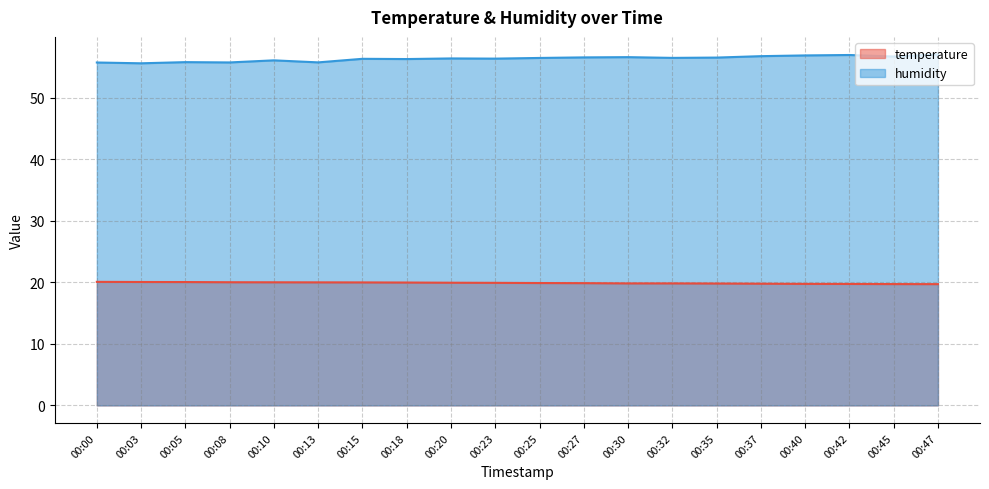

What is the sum of the temperature values at 00:15 and 00:18?

39.9